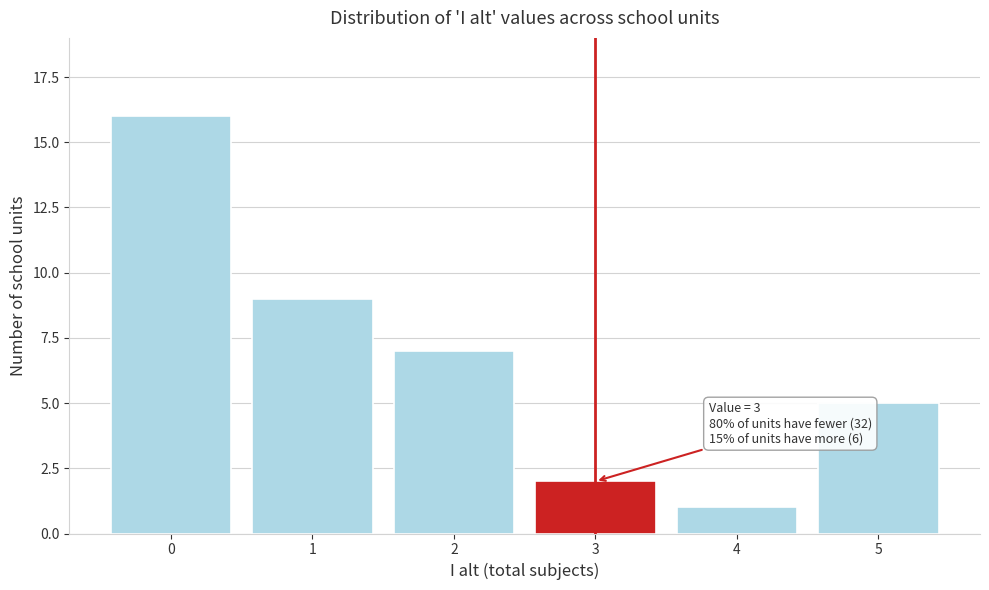

Reading left to right, extract all data points from this chart.

0=16	1=9	2=7	3=2	4=1	5=5